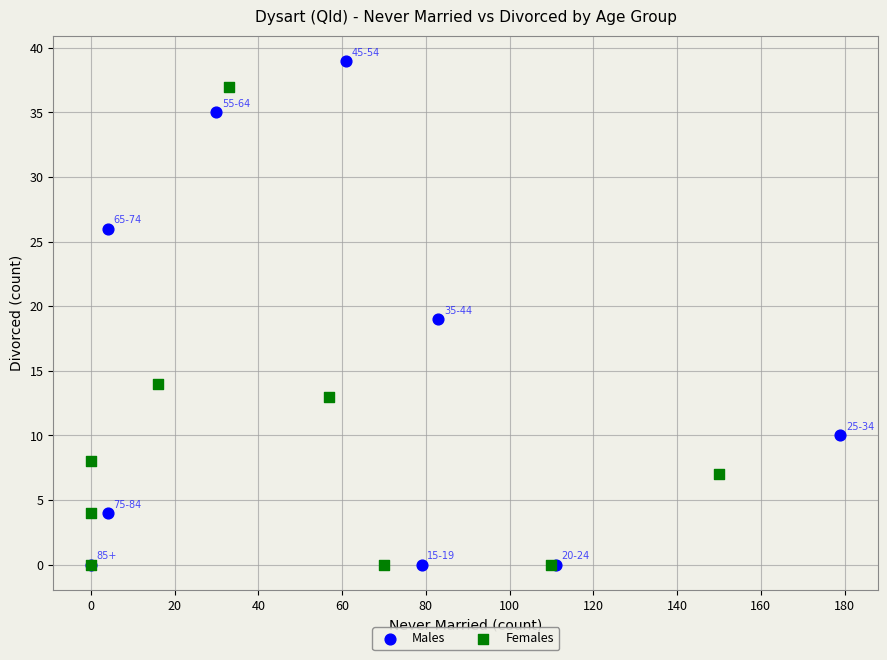

Which series has the largest Y range (max minus min)?

Males